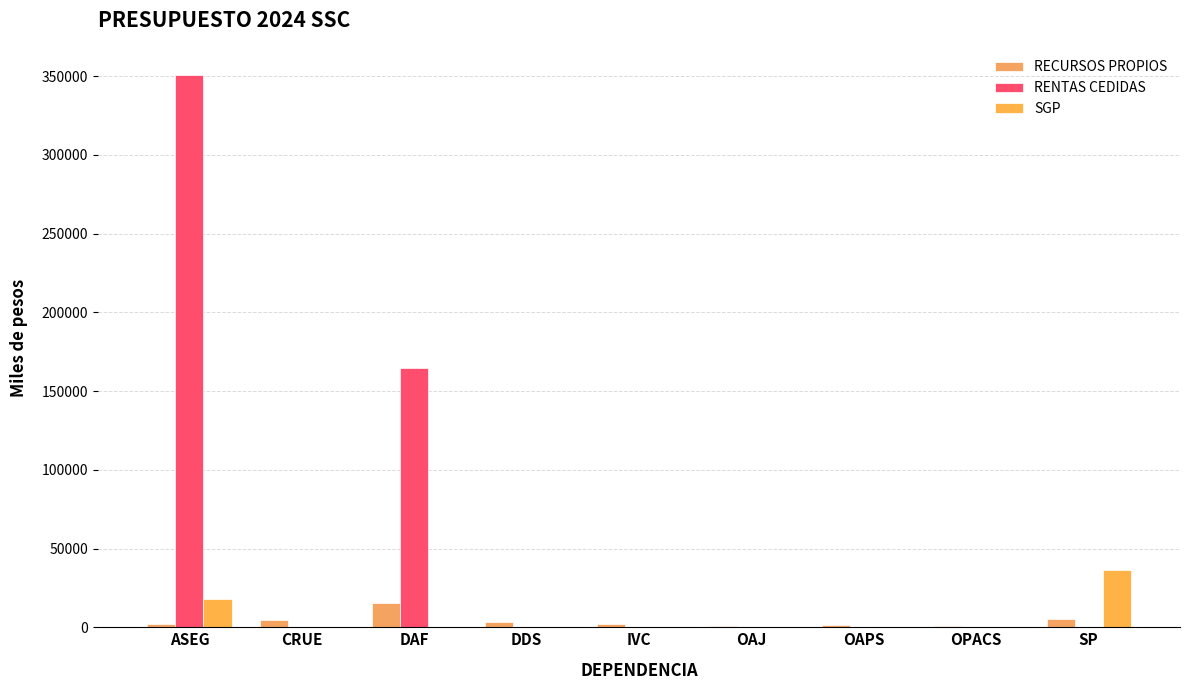

Which label corresponds to the smallest value in the chart?

CRUE